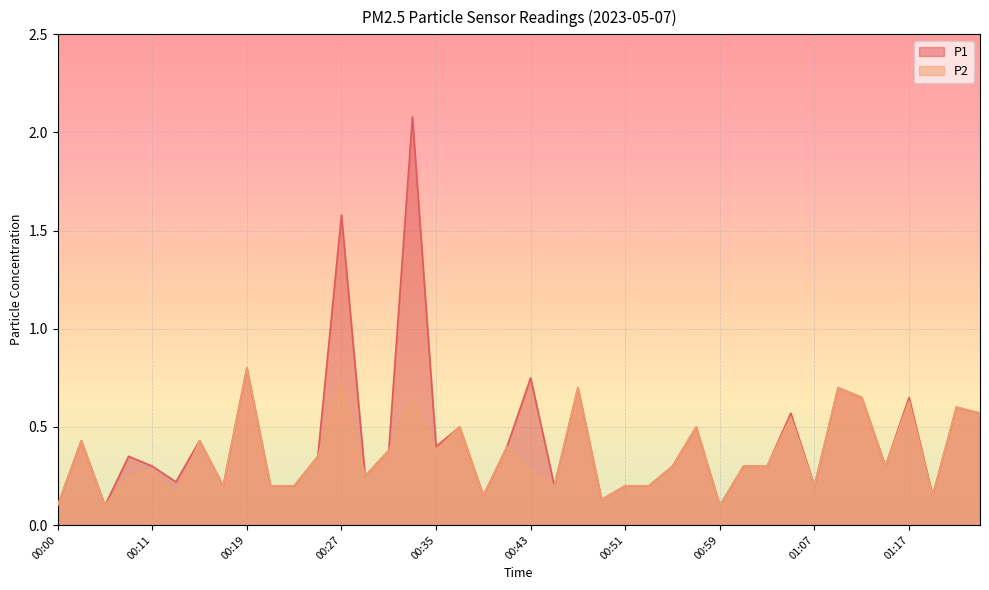

Which series has the largest total across all categories?

P1